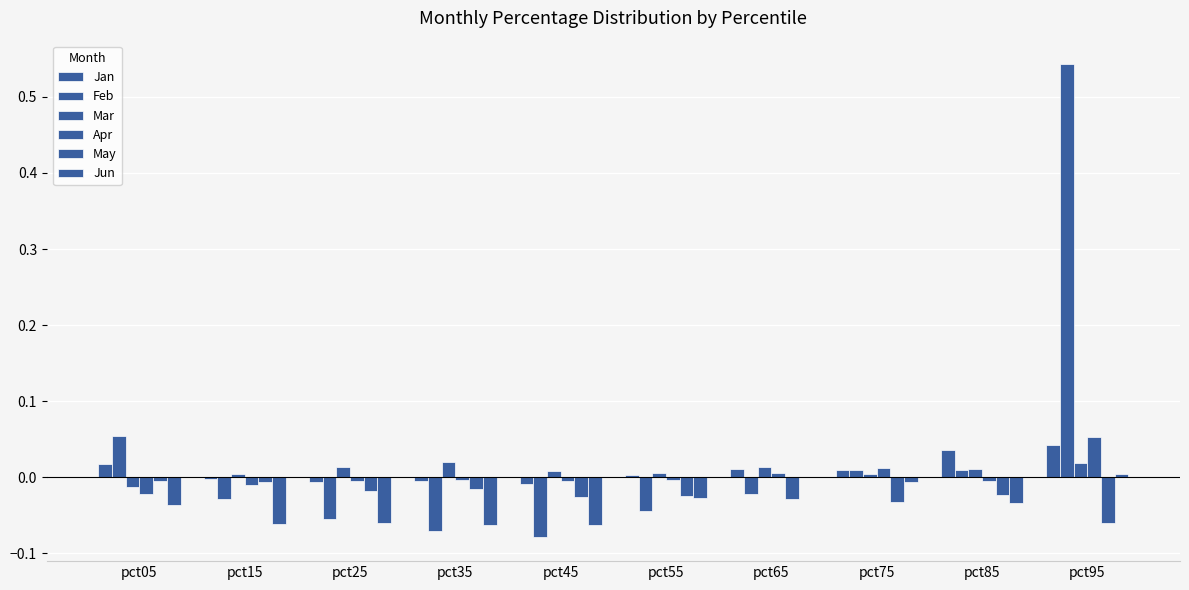

Reading left to right, list all the values displayed in this chart.

Jan: pct05=0.0	pct15=-0.0	pct25=-0.0	pct35=-0.0	pct45=-0.0	pct55=0.0	pct65=0.0	pct75=0.0	pct85=0.0	pct95=0.0
Feb: pct05=0.1	pct15=-0.0	pct25=-0.1	pct35=-0.1	pct45=-0.1	pct55=-0.0	pct65=-0.0	pct75=0.0	pct85=0.0	pct95=0.5
Mar: pct05=-0.0	pct15=0.0	pct25=0.0	pct35=0.0	pct45=0.0	pct55=0.0	pct65=0.0	pct75=0.0	pct85=0.0	pct95=0.0
Apr: pct05=-0.0	pct15=-0.0	pct25=-0.0	pct35=-0.0	pct45=-0.0	pct55=-0.0	pct65=0.0	pct75=0.0	pct85=-0.0	pct95=0.1
May: pct05=-0.0	pct15=-0.0	pct25=-0.0	pct35=-0.0	pct45=-0.0	pct55=-0.0	pct65=-0.0	pct75=-0.0	pct85=-0.0	pct95=-0.1
Jun: pct05=-0.0	pct15=-0.1	pct25=-0.1	pct35=-0.1	pct45=-0.1	pct55=-0.0	pct65=0.0	pct75=-0.0	pct85=-0.0	pct95=0.0